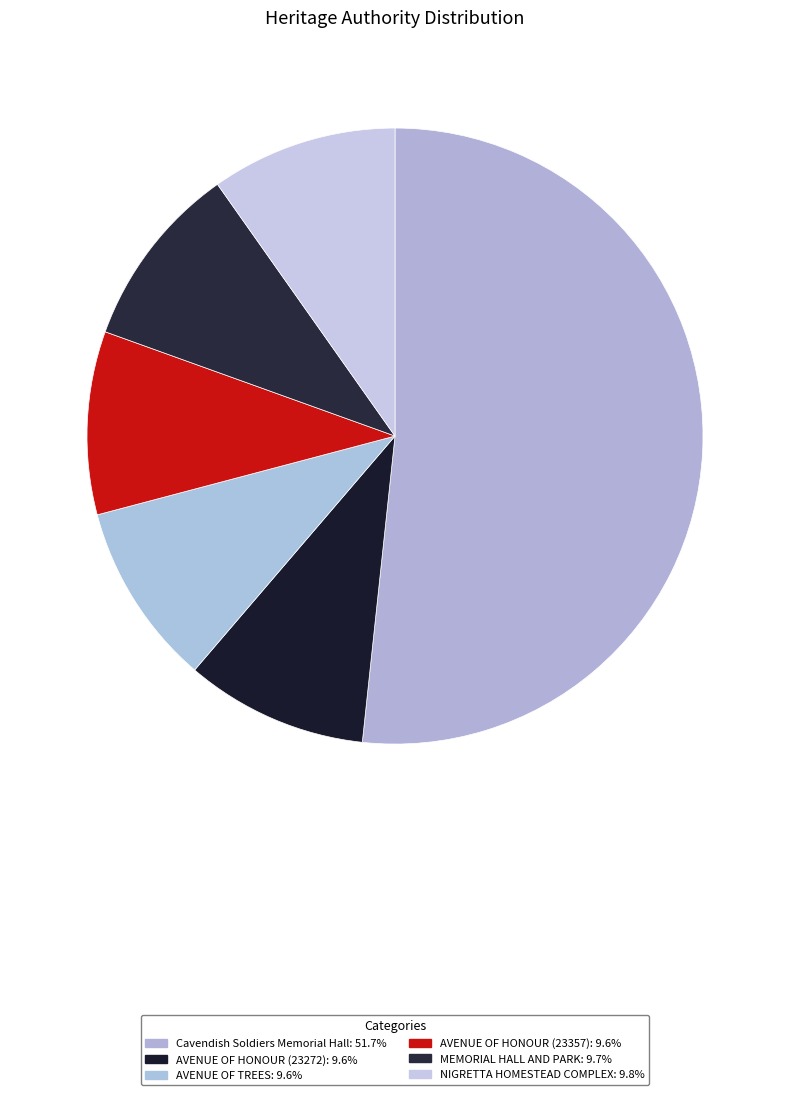

Is it true that NIGRETTA HOMESTEAD COMPLEX is 3% of the pie?

False